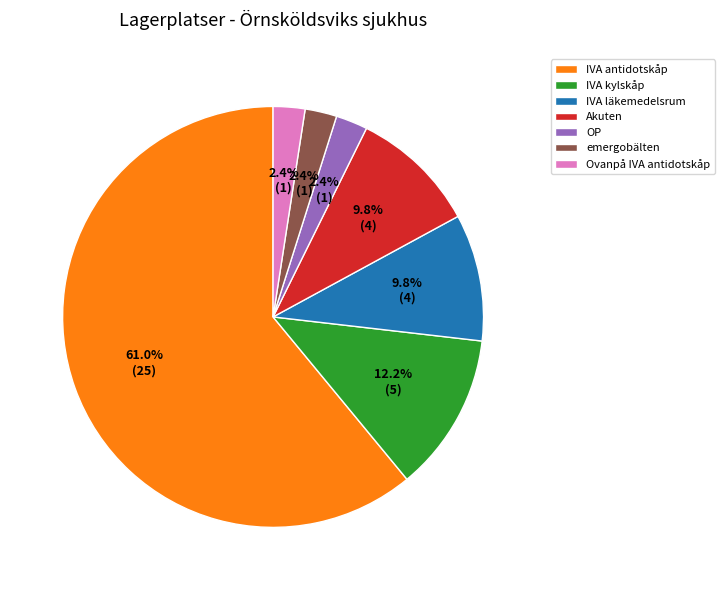

To the nearest percent, what is the difference between the largest and smallest slice percentages?

59%